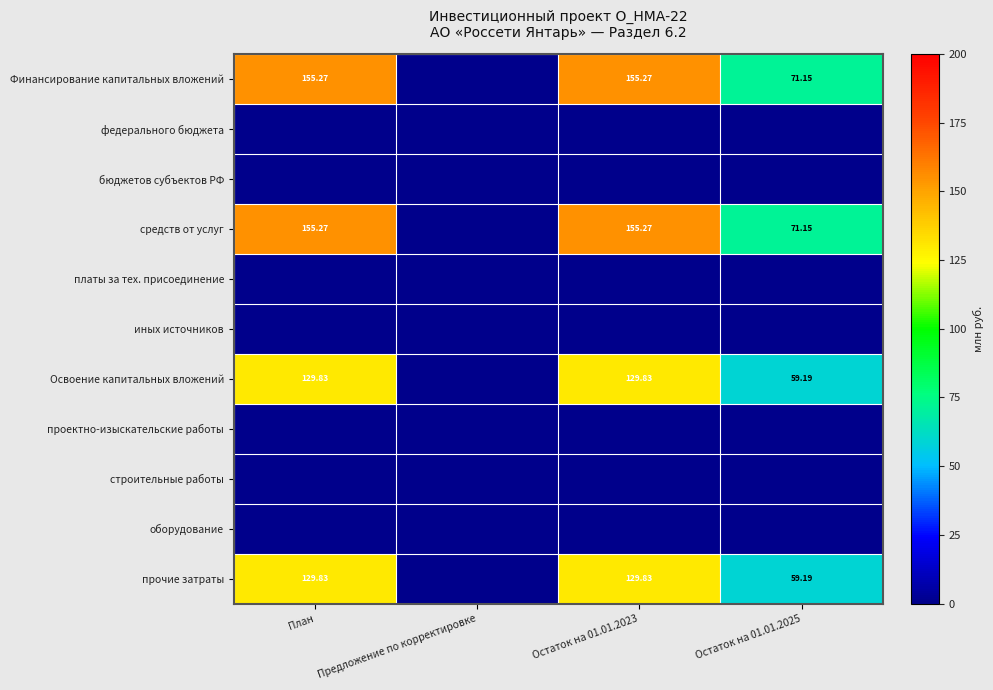

How many distinct data groups are displayed?

11